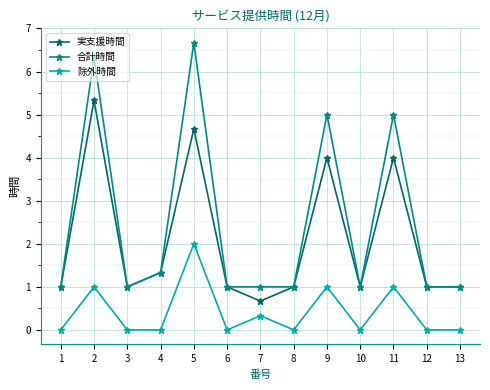

True or false: 合計時間 and 除外時間 intersect in this chart.

False